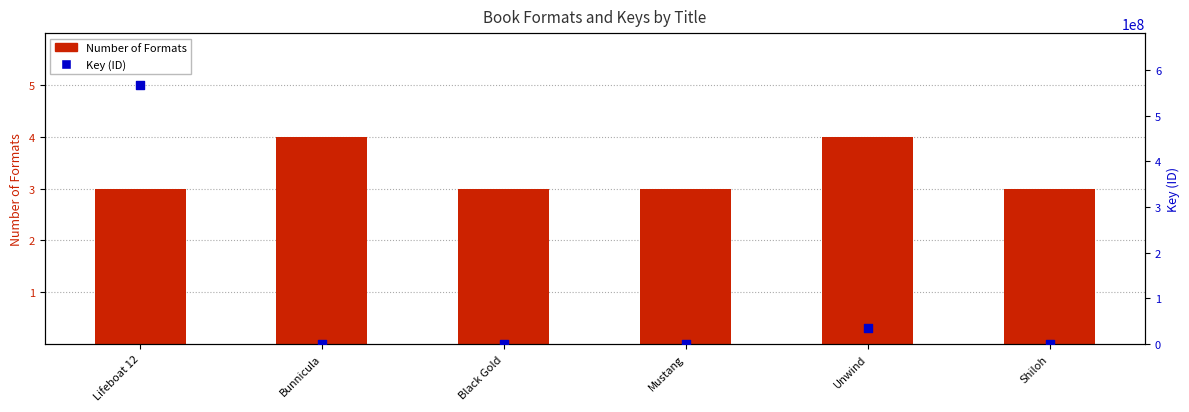

Which series has the largest total across all categories?

Key (ID)